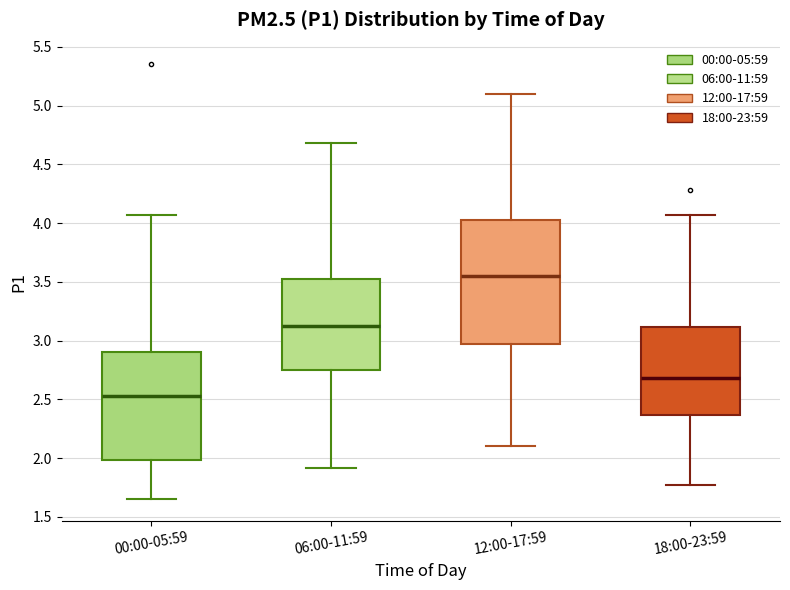

Which box has the highest median line?

12:00-17:59